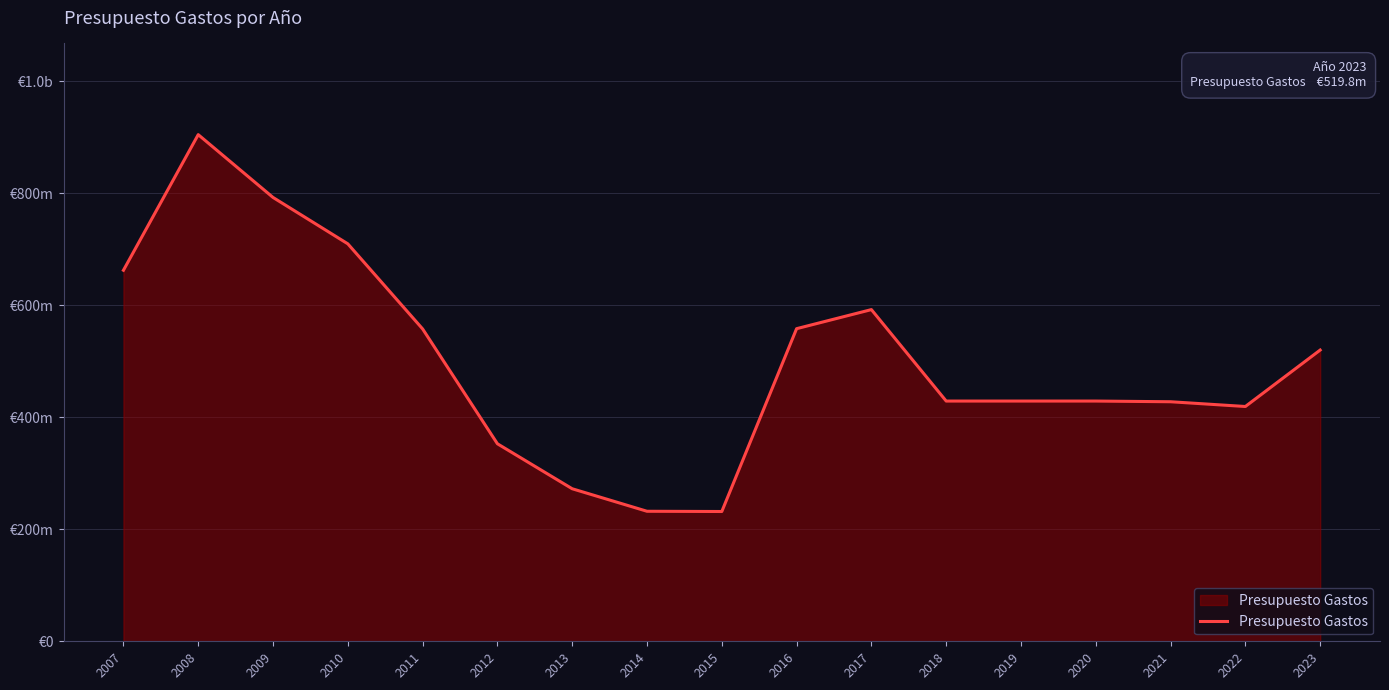

What is the average value?

501005558